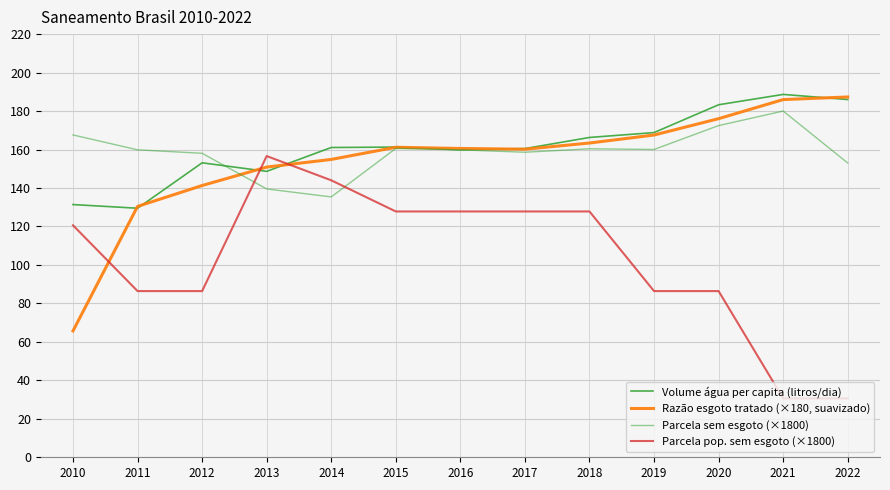

At which category does Parcela sem esgoto (×1800) reach its first local valley?

2014